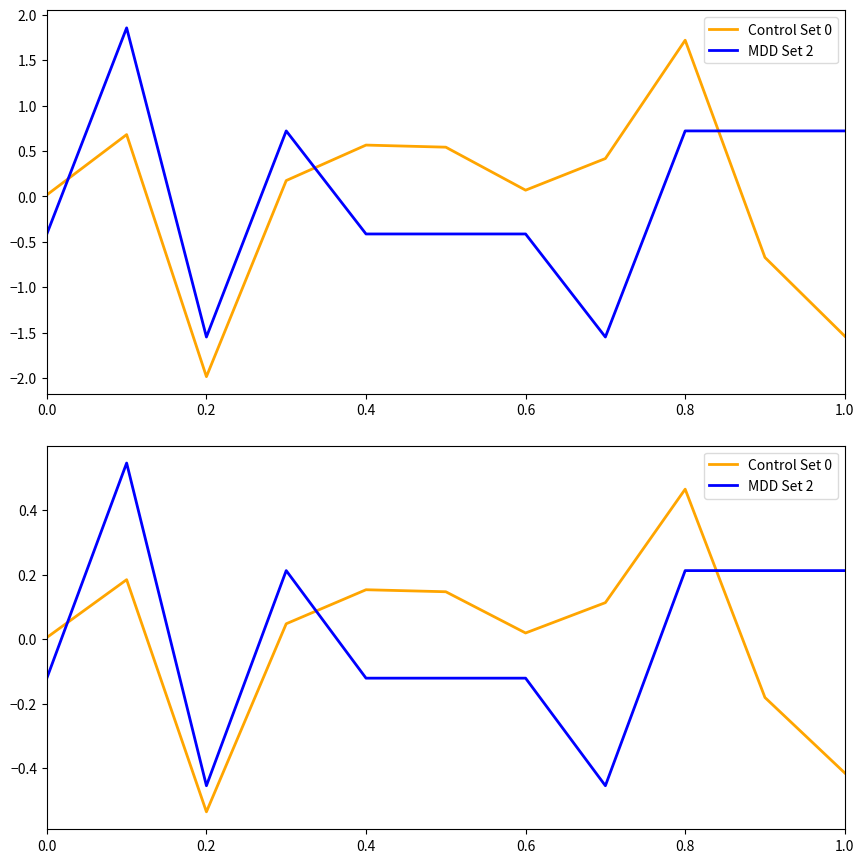

How many MDD Set 2 values are between 0 and 1?

5